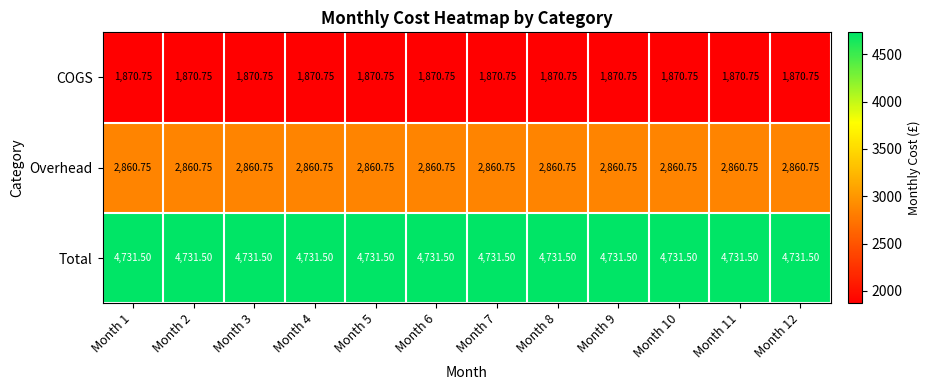

List the series in order of their overall mean, highest first.

Total, Overhead, COGS